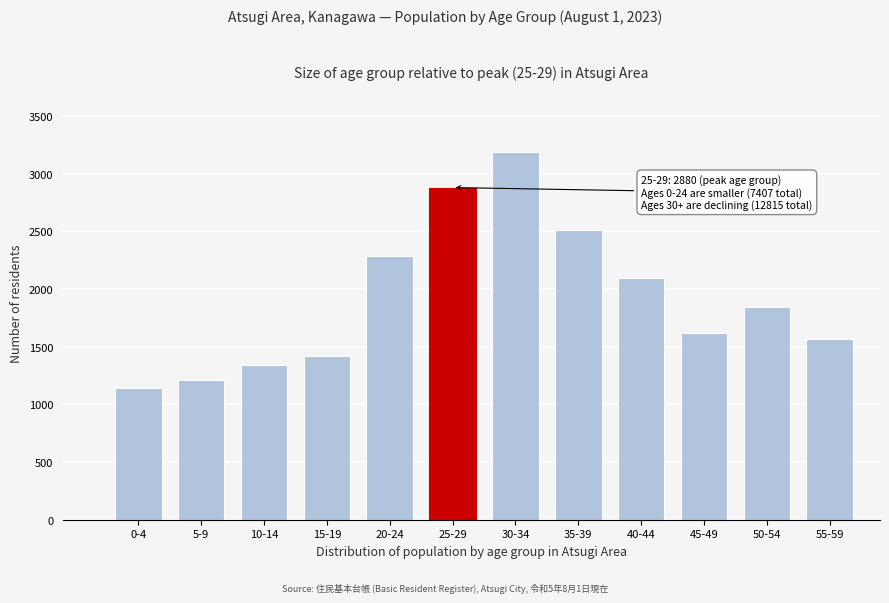

Reading left to right, list all the values displayed in this chart.

0-4=1146	5-9=1209	10-14=1342	15-19=1423	20-24=2287	25-29=2880	30-34=3188	35-39=2509	40-44=2093	45-49=1617	50-54=1843	55-59=1565